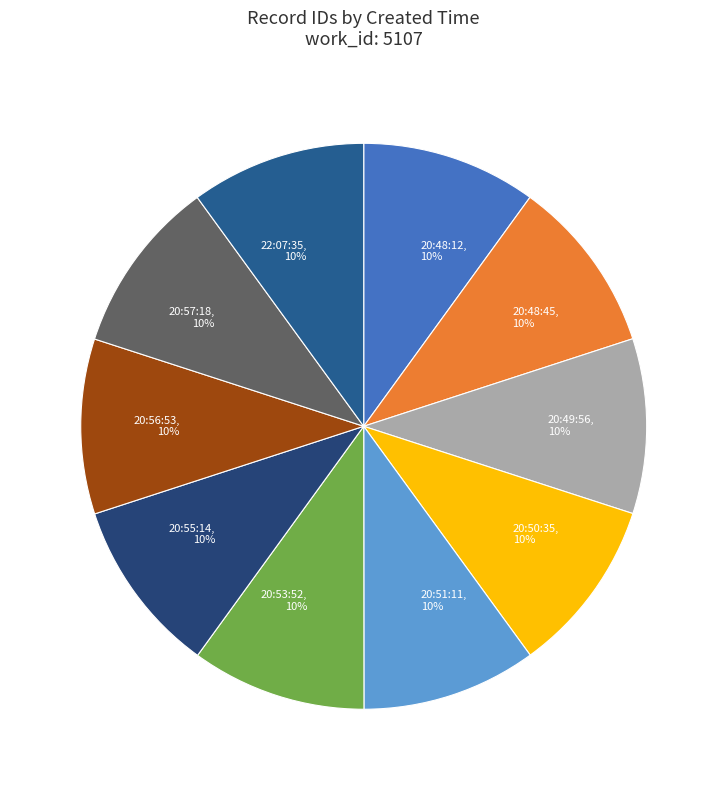

Is there a majority slice in this chart?

No